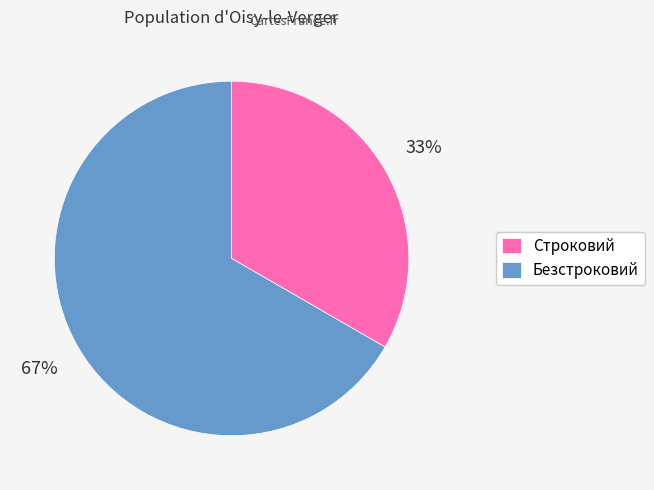

The Безстроковий slice represents 67% of the pie. True or false?

True